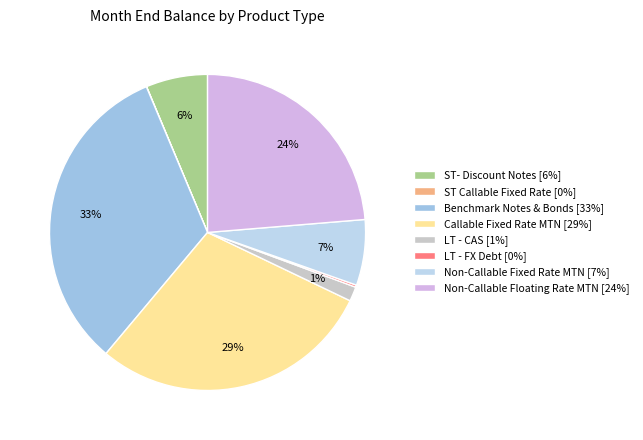

What is the change in value from ST Callable Fixed Rate to LT - CAS?

+2007913978.0